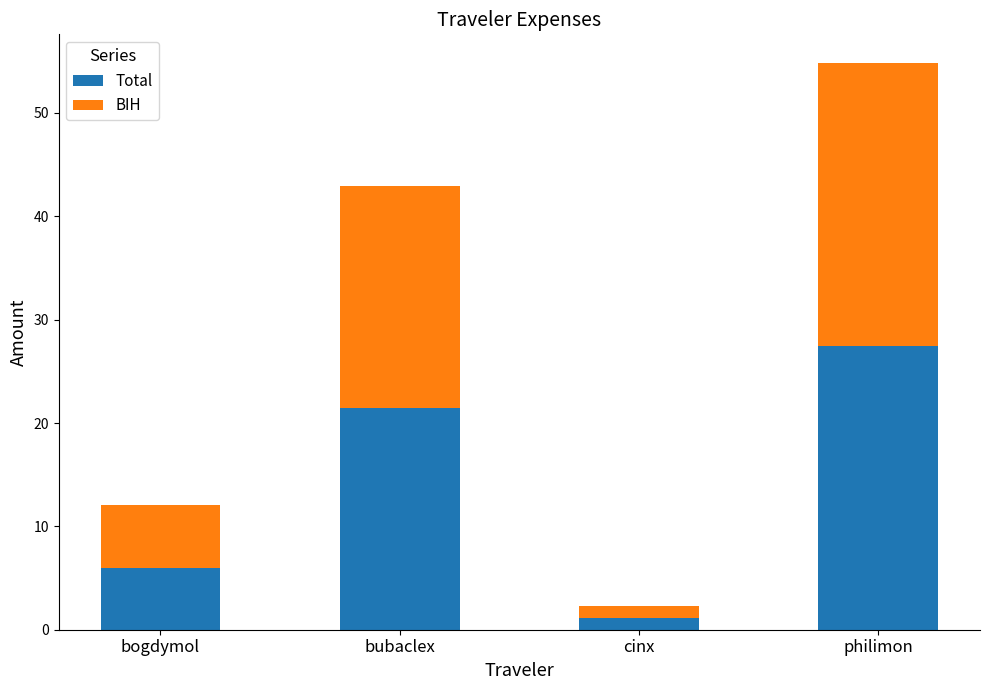

List the labels in order of Total value, smallest first.

cinx, bogdymol, bubaclex, philimon